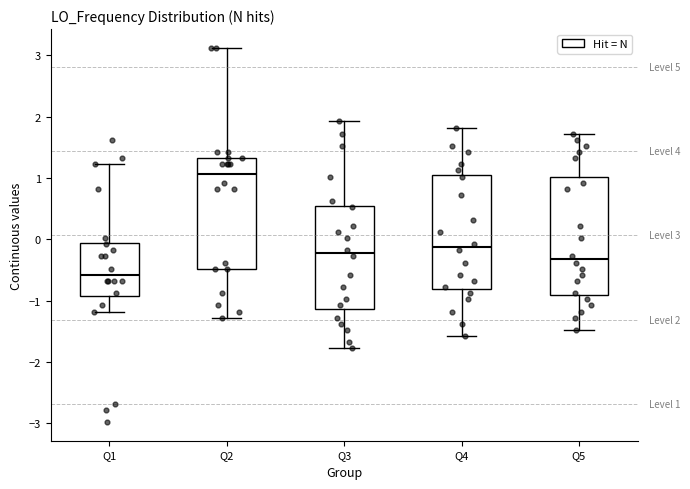

Which box has the highest median line?

Q2